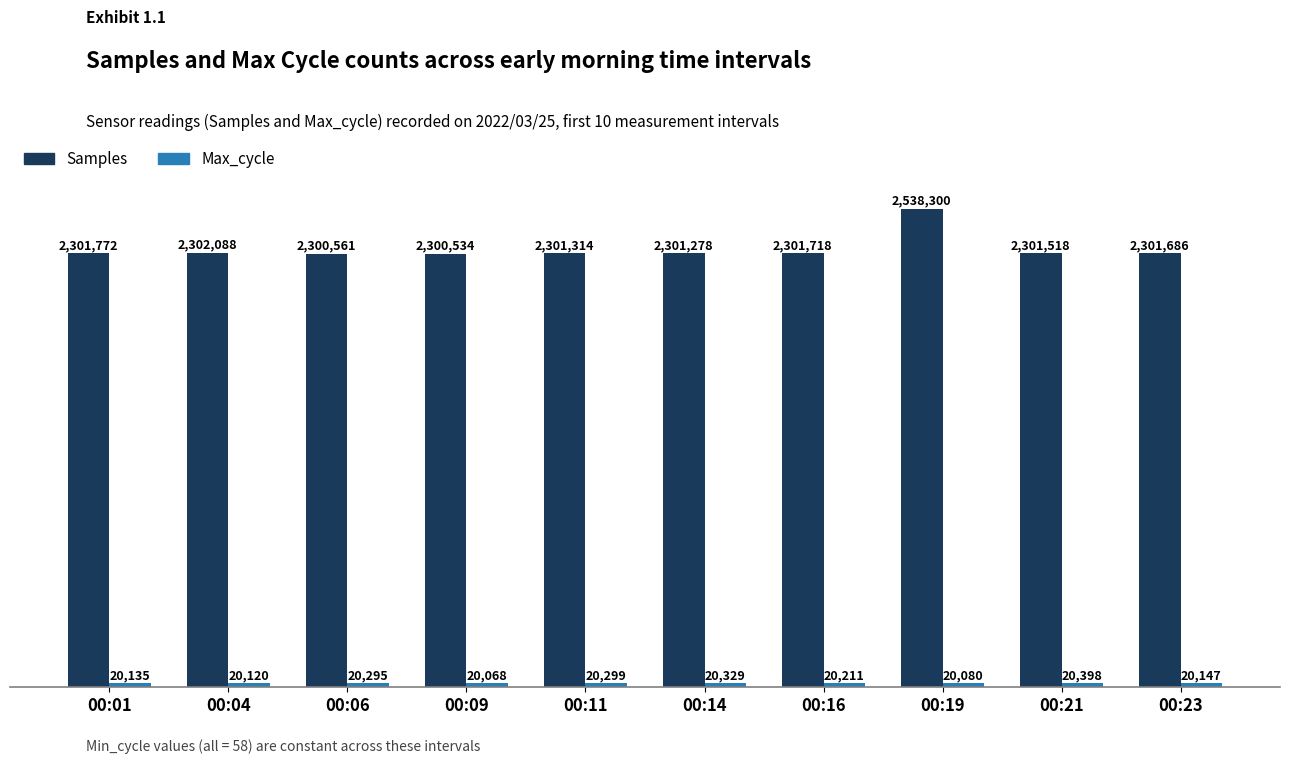

Is it true that Samples equals 2301518 at 00:21?

True